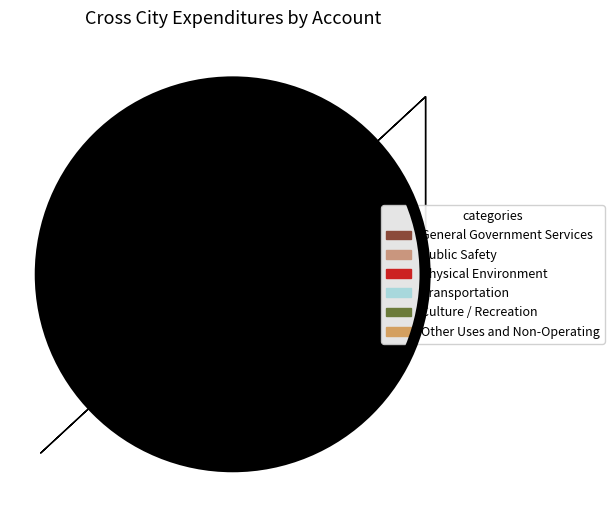

To the nearest percent, what is the average slice percentage?

17%